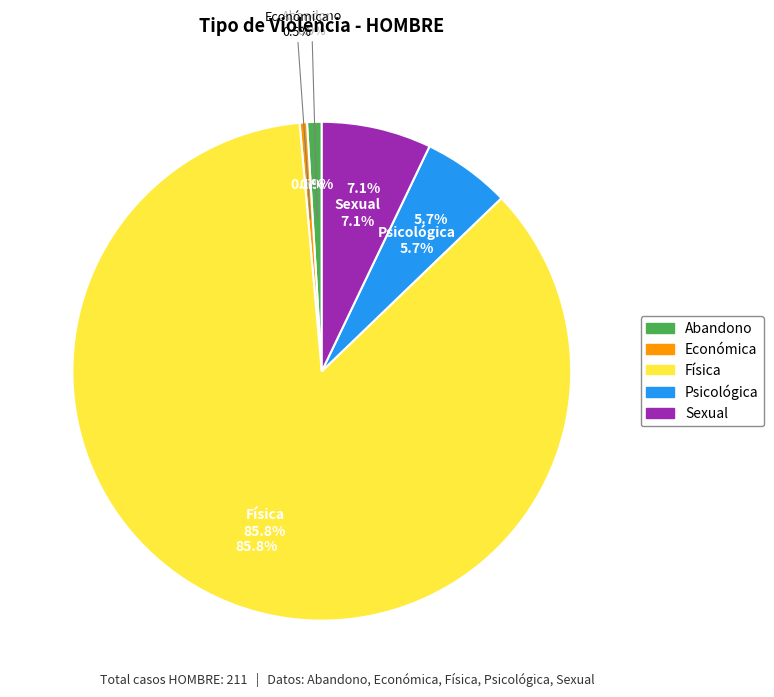

What is the majority slice?

Física